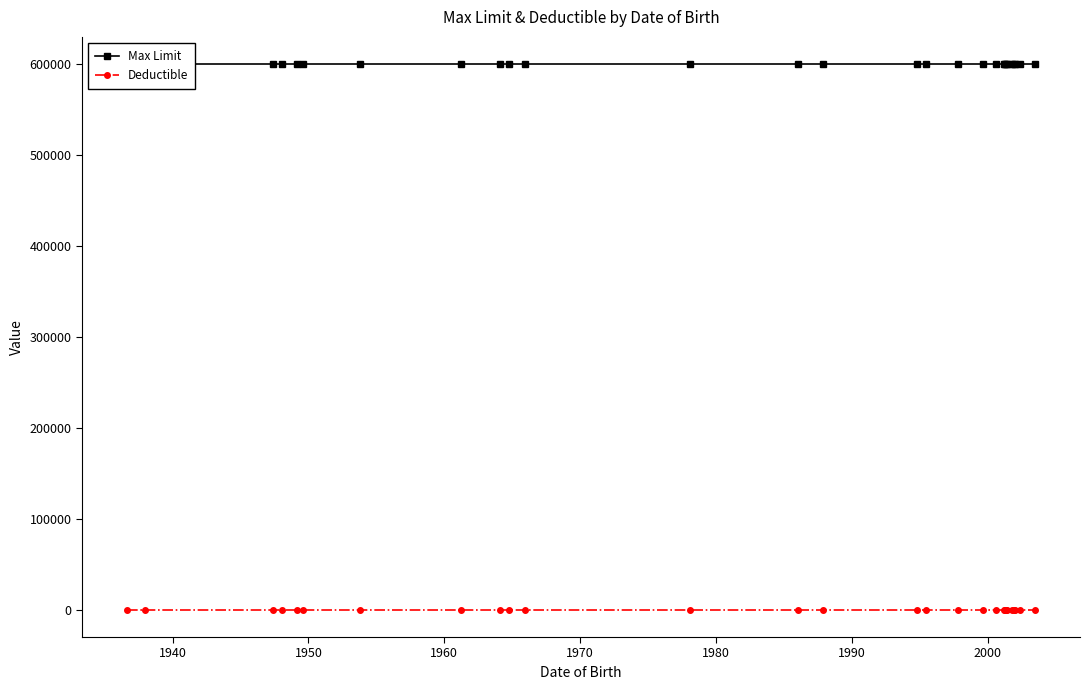

How many categories are shown in the chart?

28